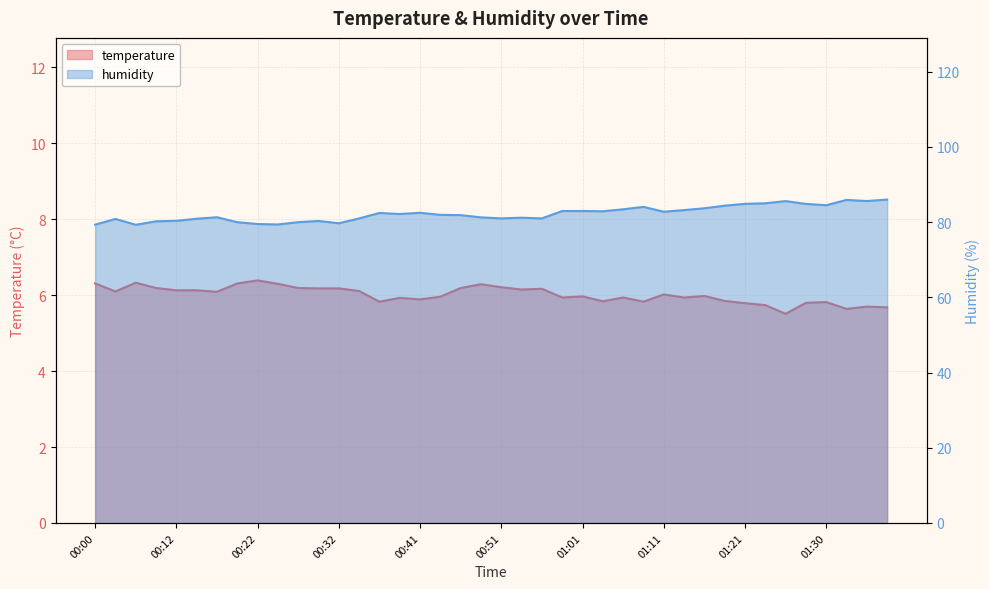

In humidity, how many points are higher than both neighbors (excluding endpoints)?

9